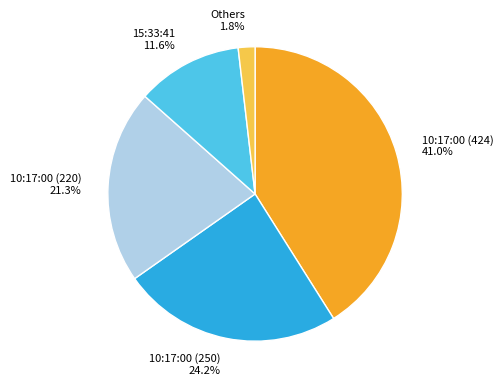

Rank the categories by value from lowest to highest.

Others, 15:33:41, 10:17:00 (220), 10:17:00 (250), 10:17:00 (424)